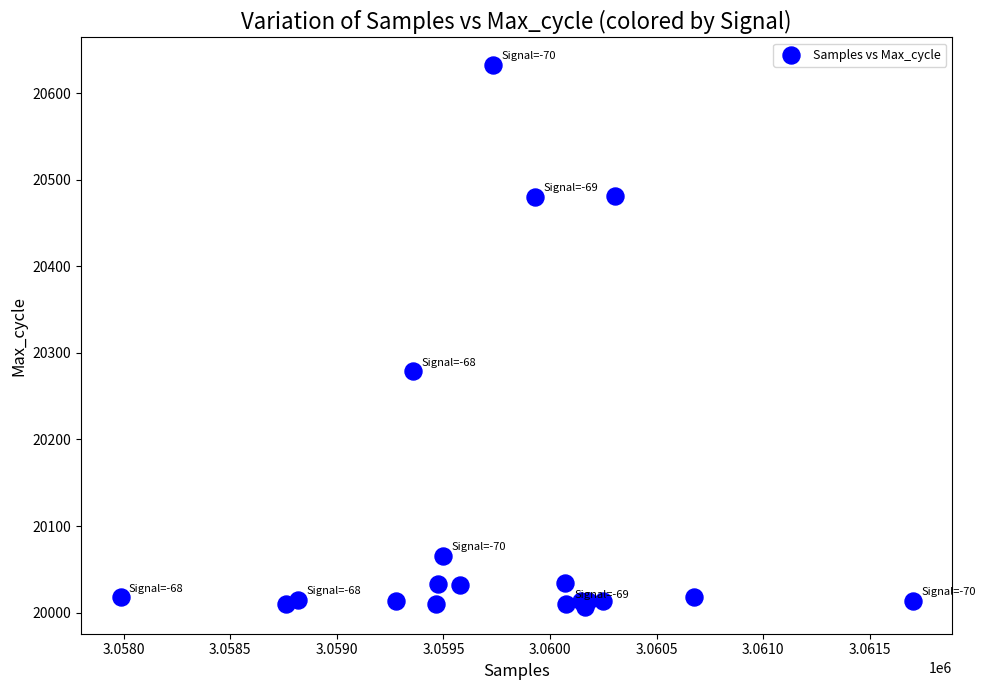

What Y value in the scatter plot is closest to 20320?

20279